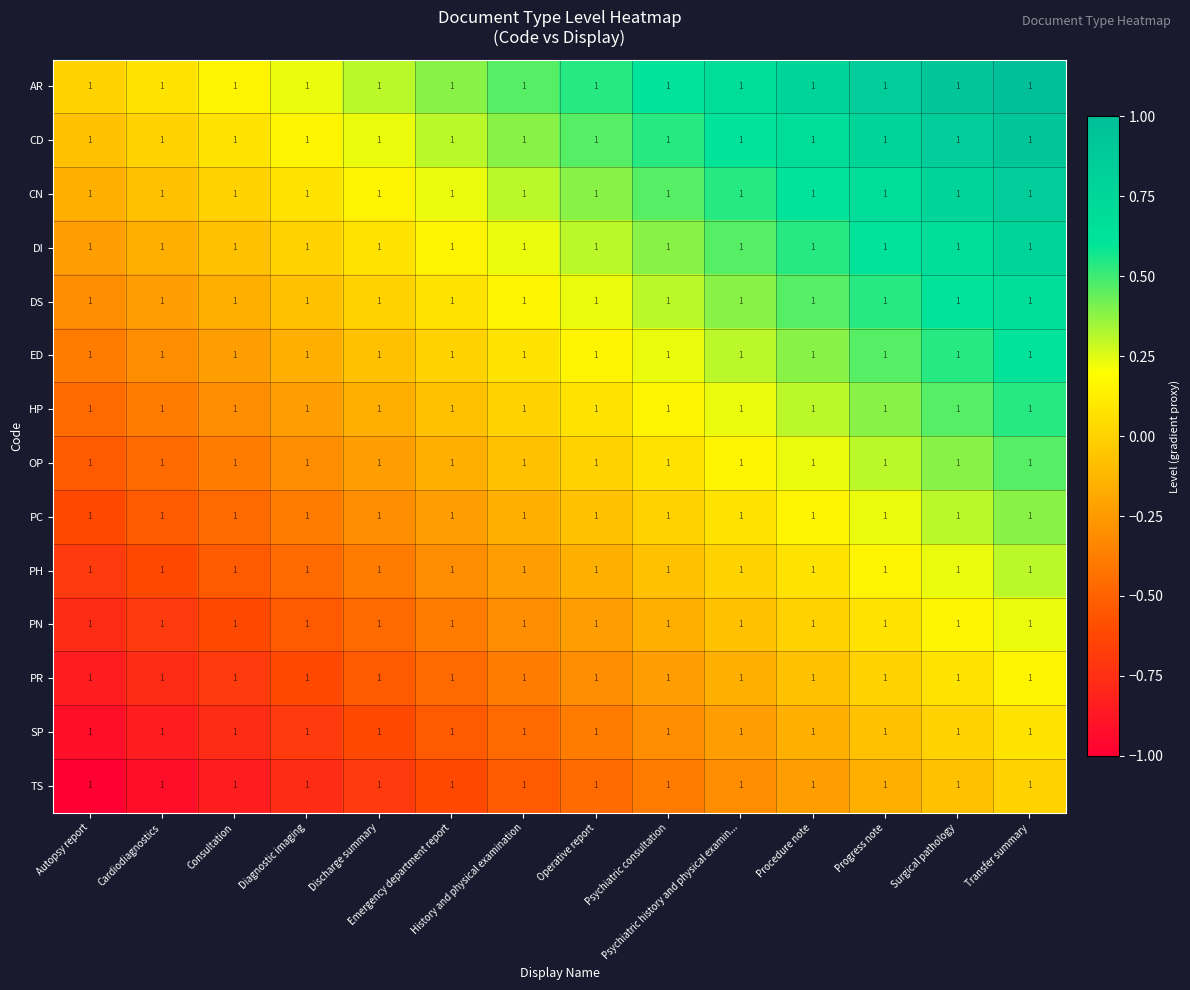

True or false: OP has a value of -0.3 at Discharge summary.

False